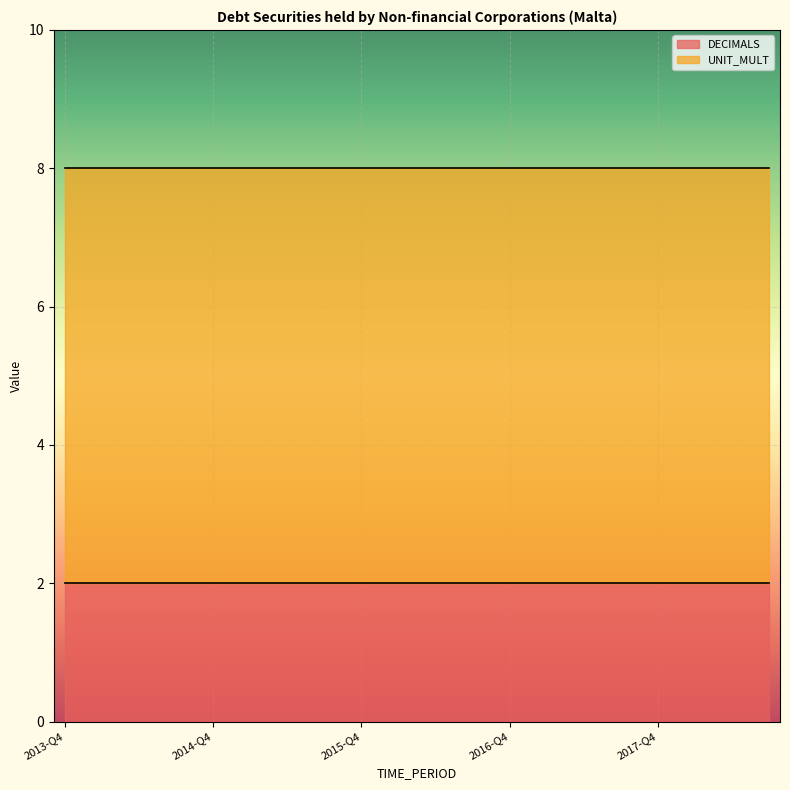

What is the label of the 17th point from the right?

2014-Q3